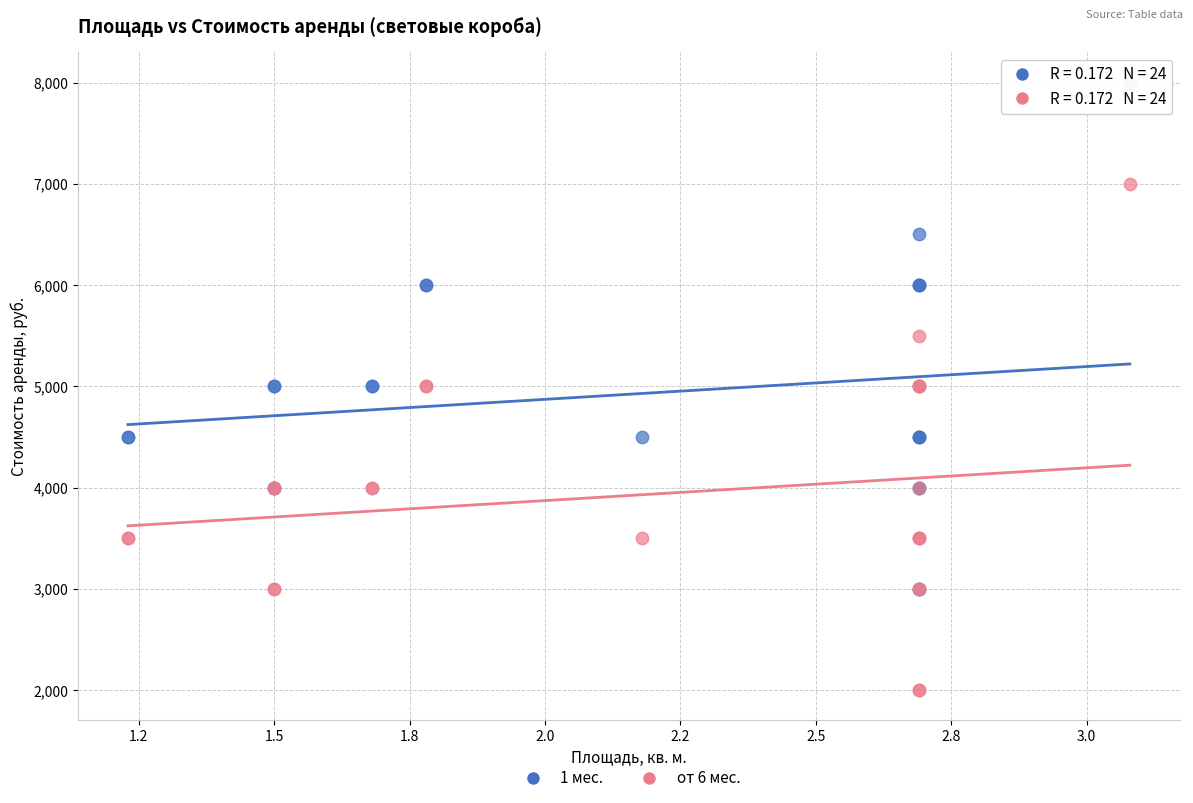

What are all the series names shown in the legend?

1 мес., от 6 мес.